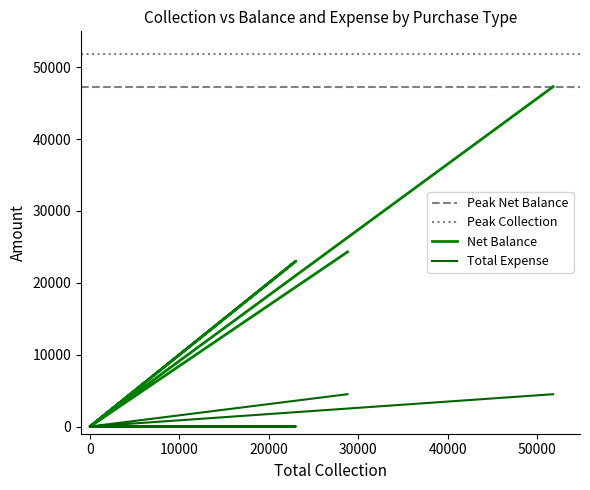

Which series has the widest spread of values?

Net Balance